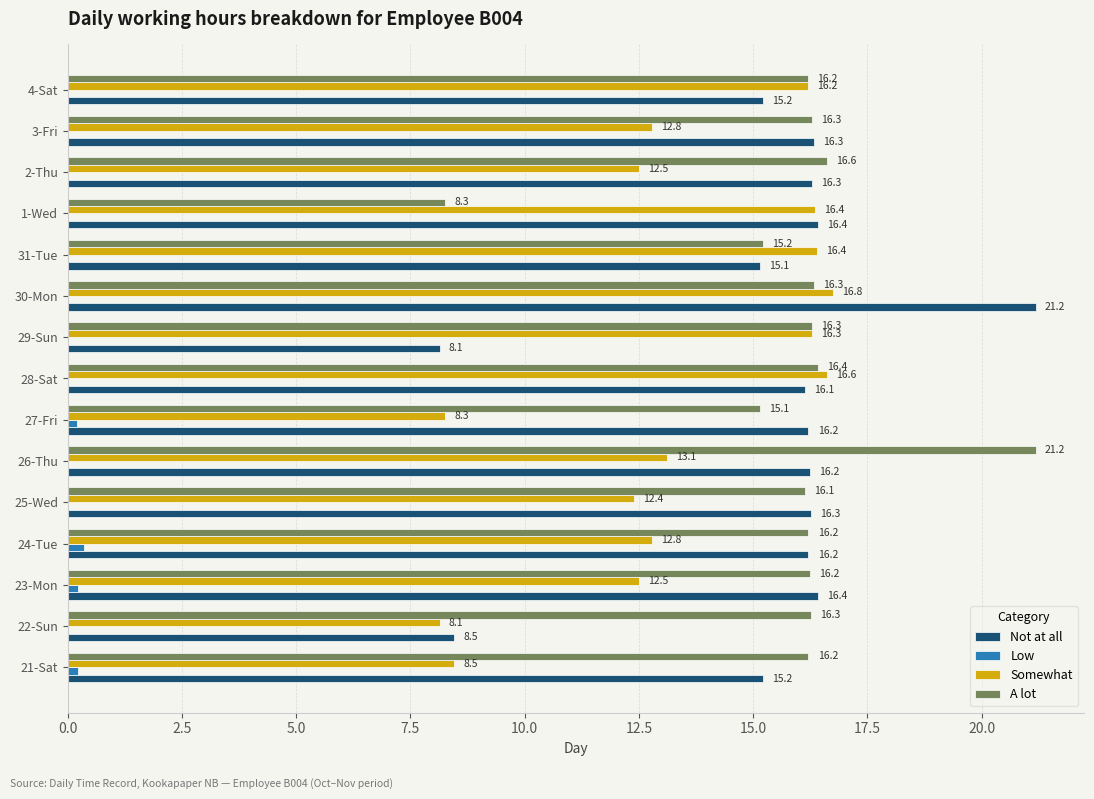

The Somewhat series shows 26.3 at 1-Wed. True or false?

False